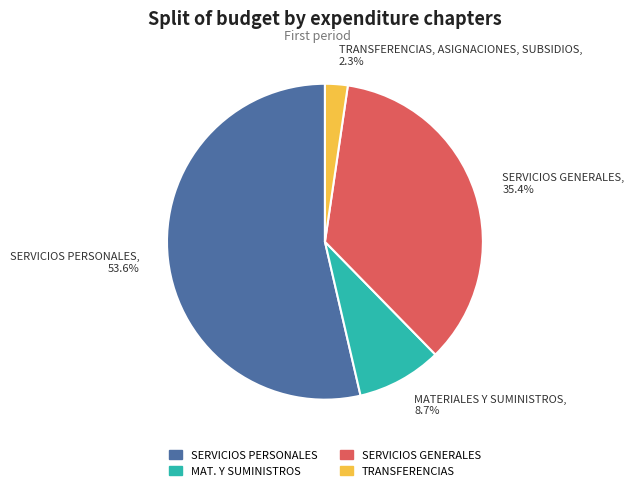

To the nearest percent, what percentage of the pie is SERVICIOS PERSONALES?

54%